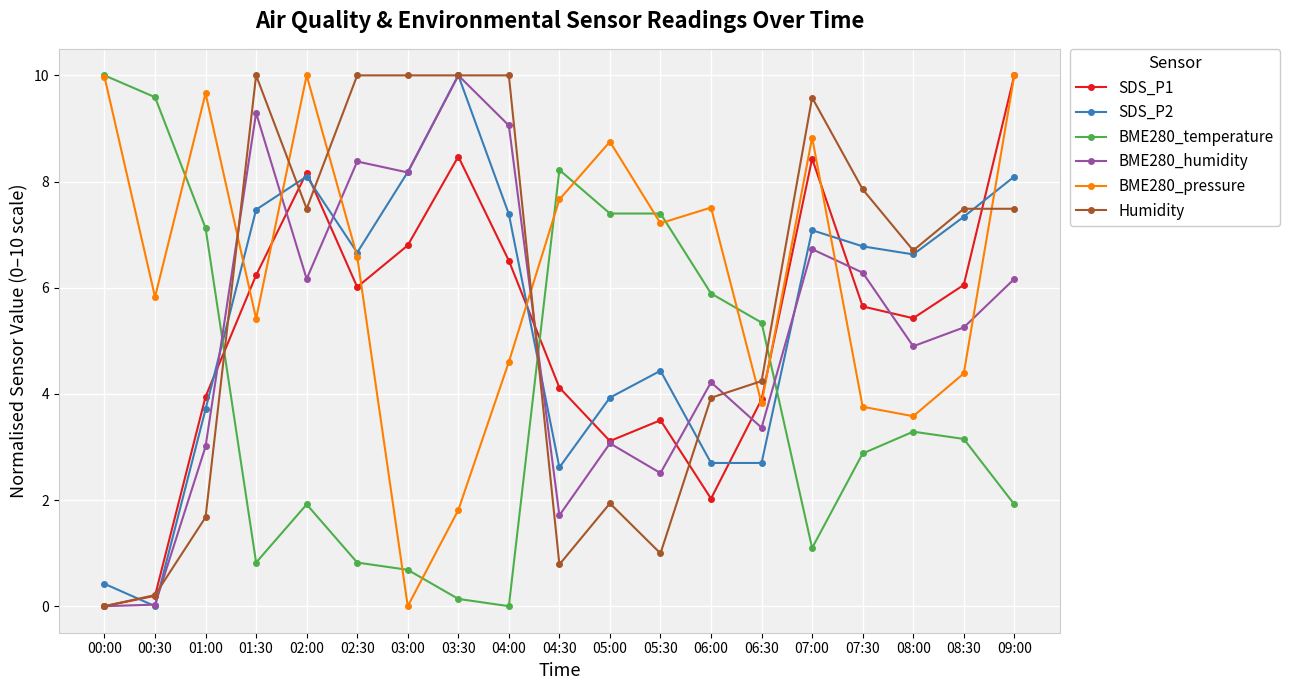

Where do SDS_P1 and BME280_temperature first cross each other?

01:00 and 01:30